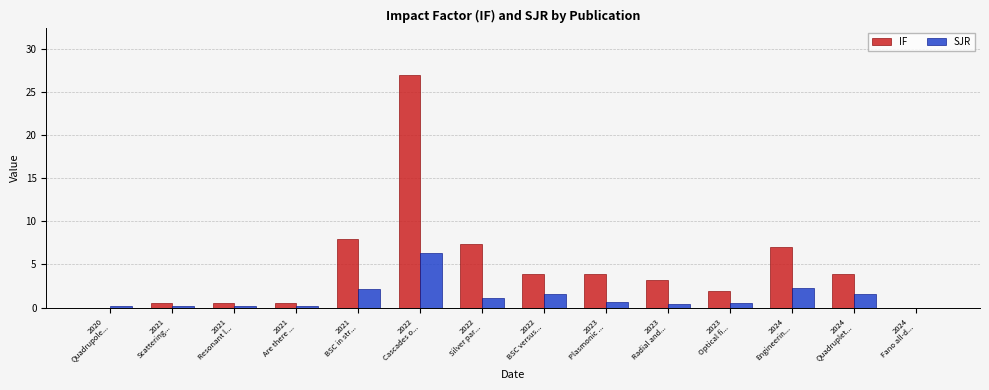

Which series has the largest total across all categories?

IF